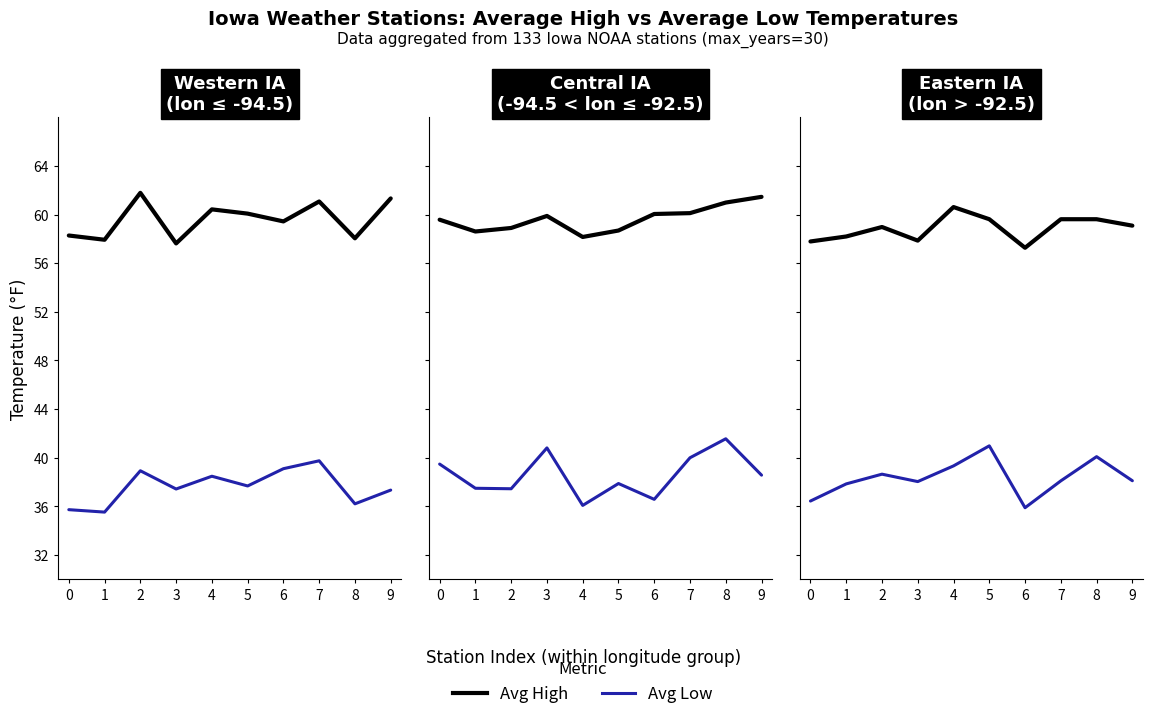

Is this an area chart (filled region under the line)?

No